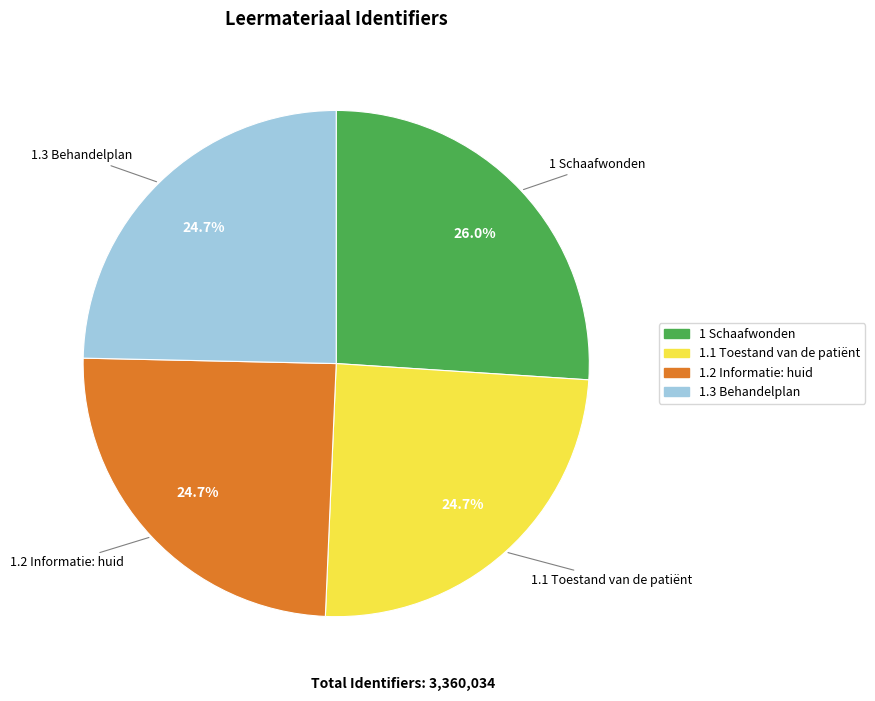

Is there any slice that represents more than half of the pie?

No